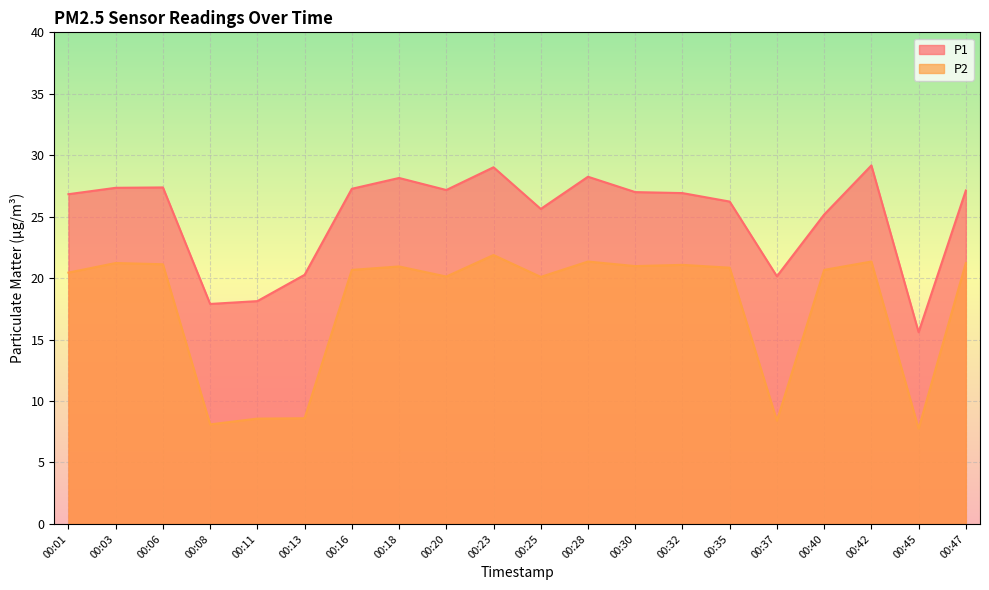

Rank the categories by P1 value from highest to lowest.

00:42, 00:23, 00:28, 00:18, 00:06, 00:03, 00:16, 00:20, 00:47, 00:30, 00:32, 00:01, 00:35, 00:25, 00:40, 00:13, 00:37, 00:11, 00:08, 00:45